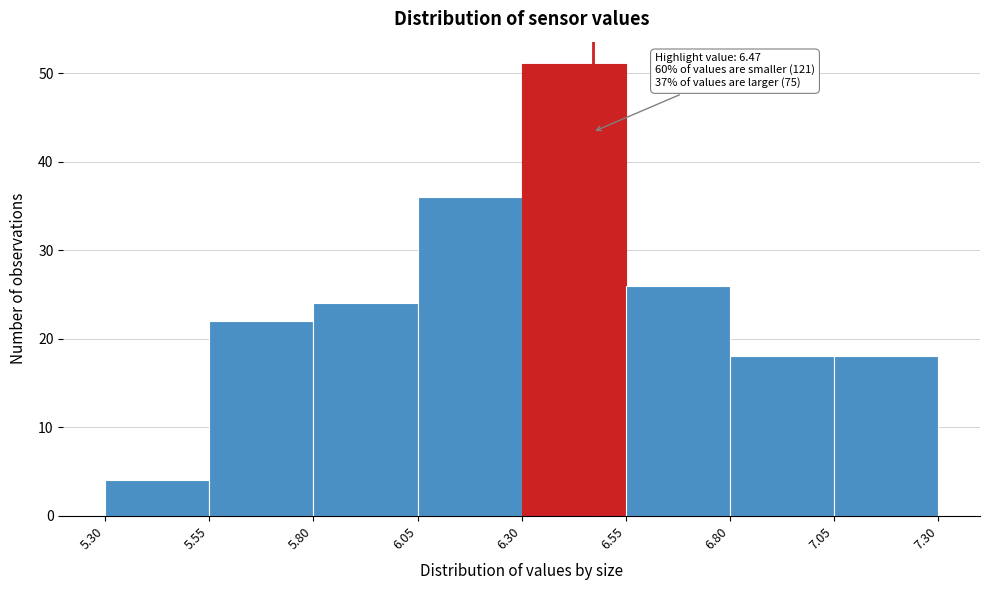

Which range on the x-axis has the tallest bar?

6.30 to 6.55